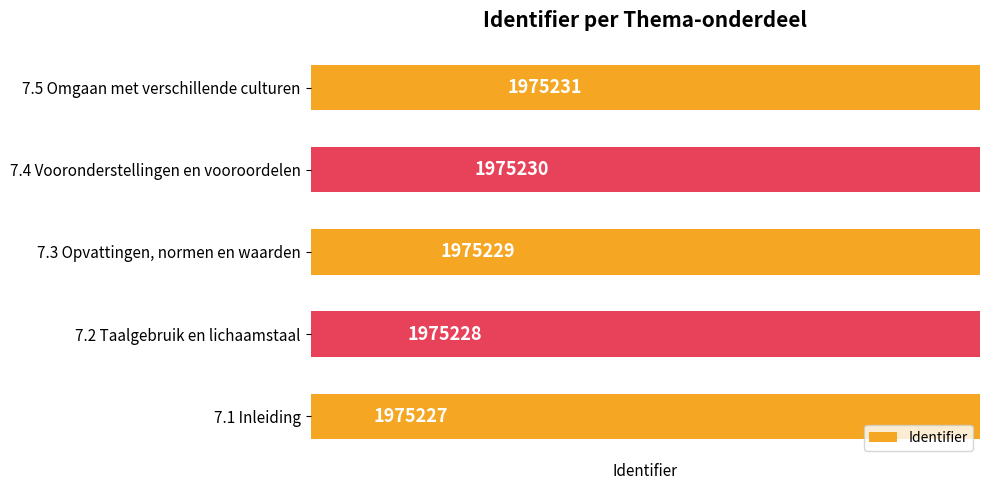

How many values are below 1975229?

2